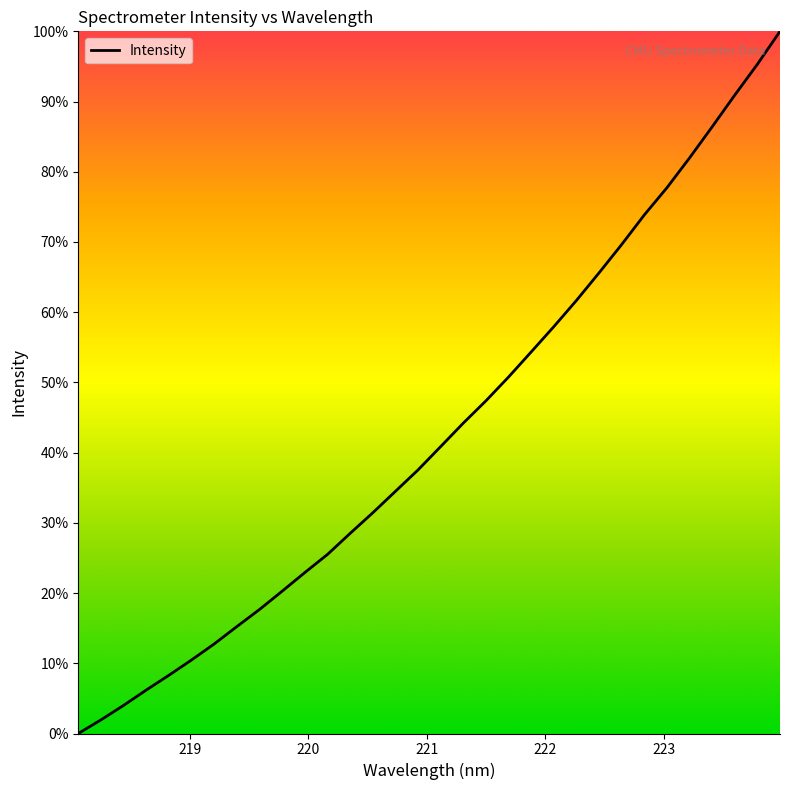

Does the chart have visible grid lines?

No